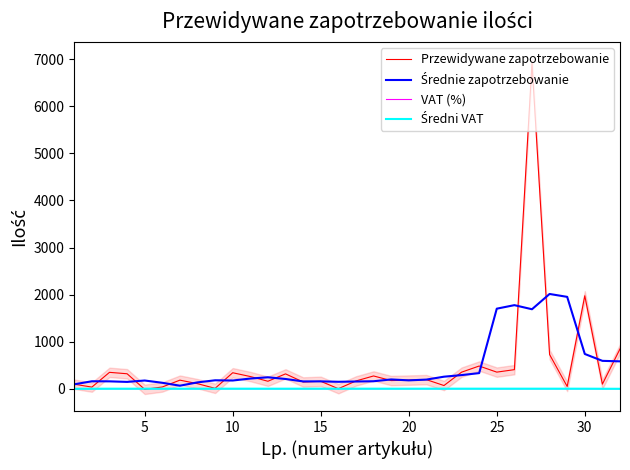

What is the sum of all Średni VAT values?

150.5